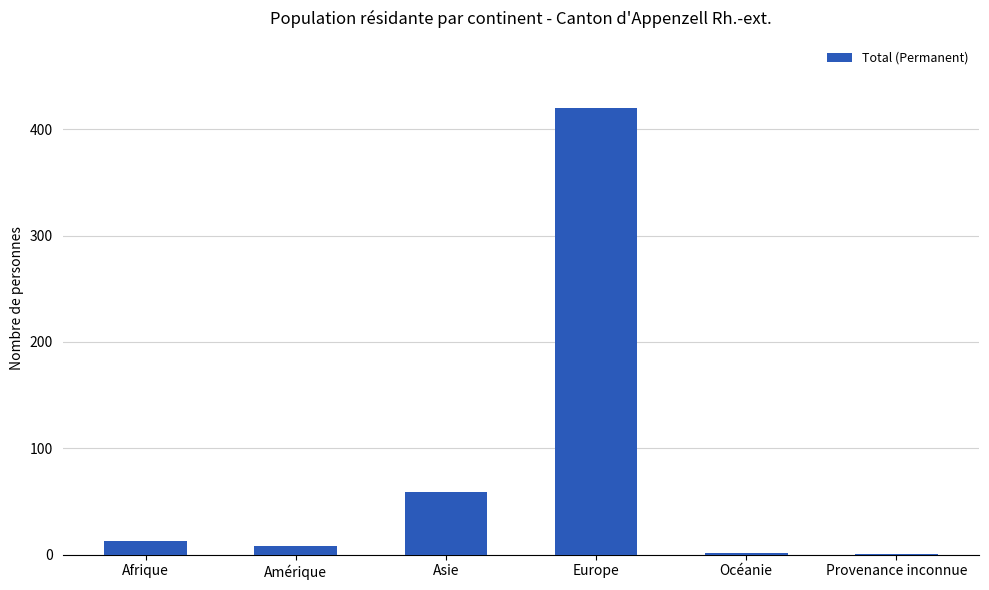

What is the sum of all values?

503